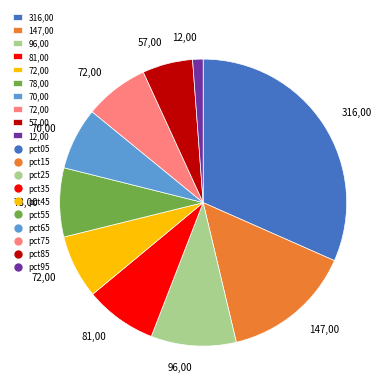

Is there any slice that represents more than half of the pie?

No